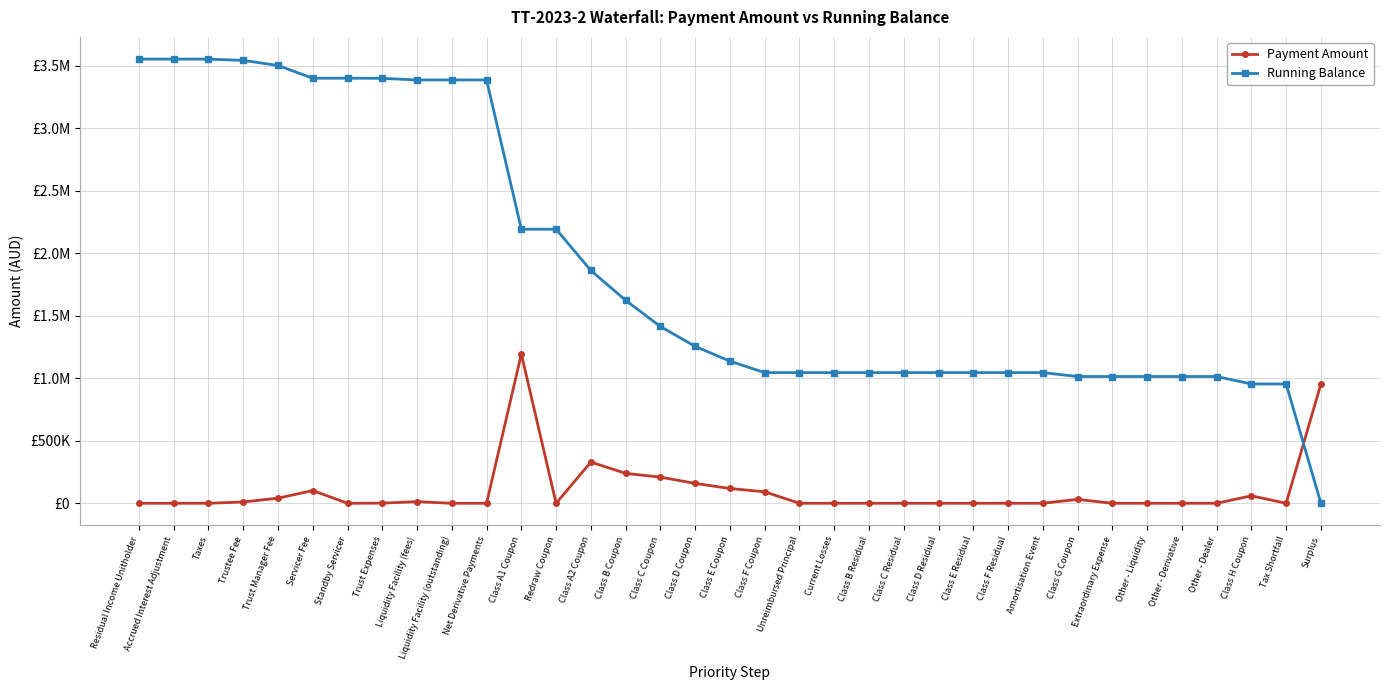

Does the chart have visible grid lines?

Yes